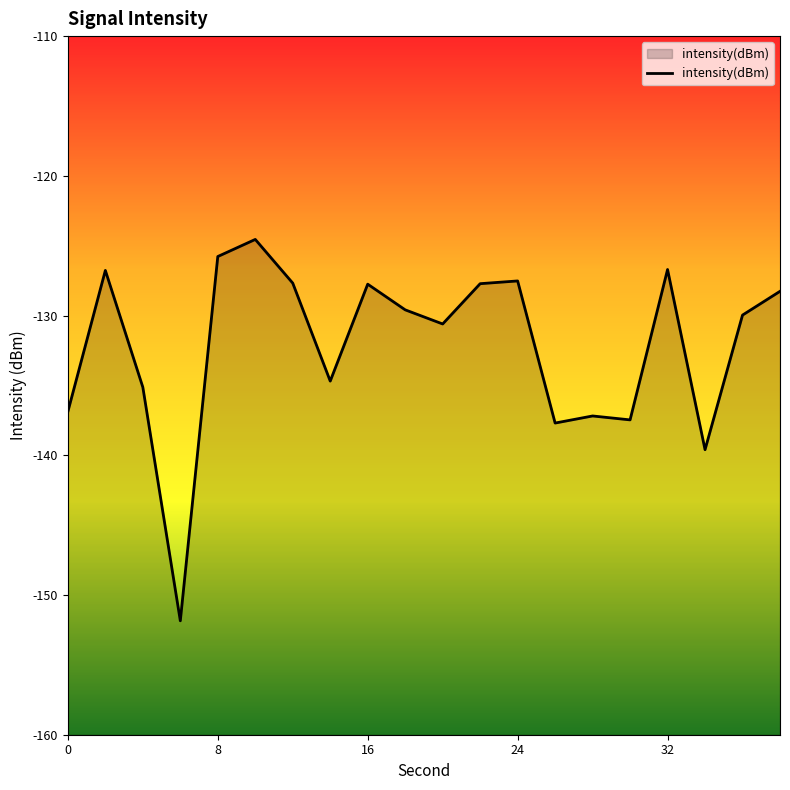

What is the average value?

-132.2